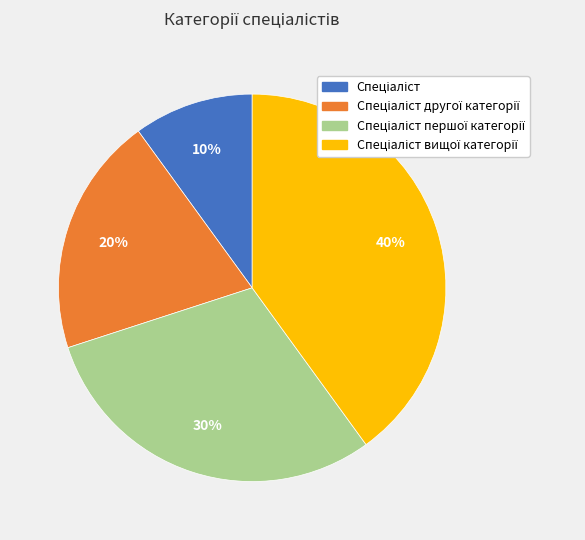

To the nearest percent, what is the average slice percentage?

25%